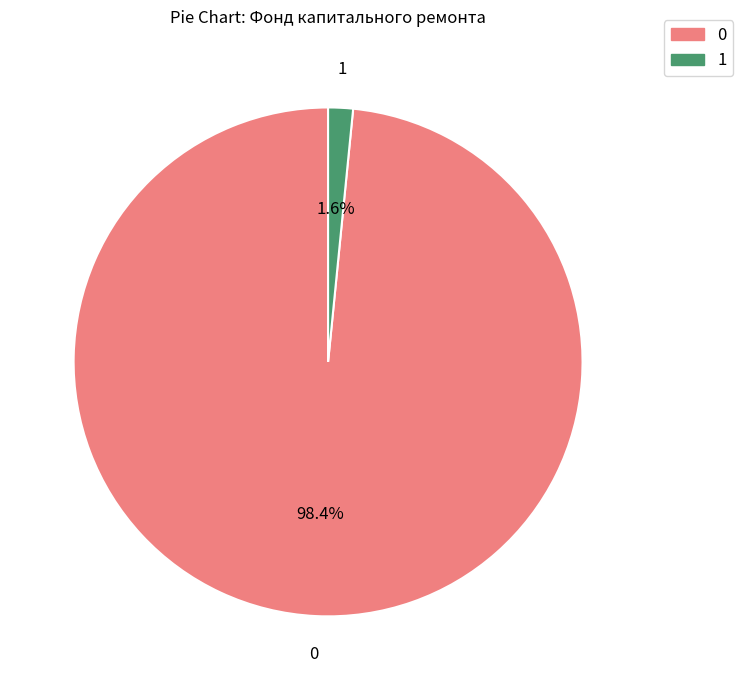

Is there any slice that represents more than half of the pie?

Yes